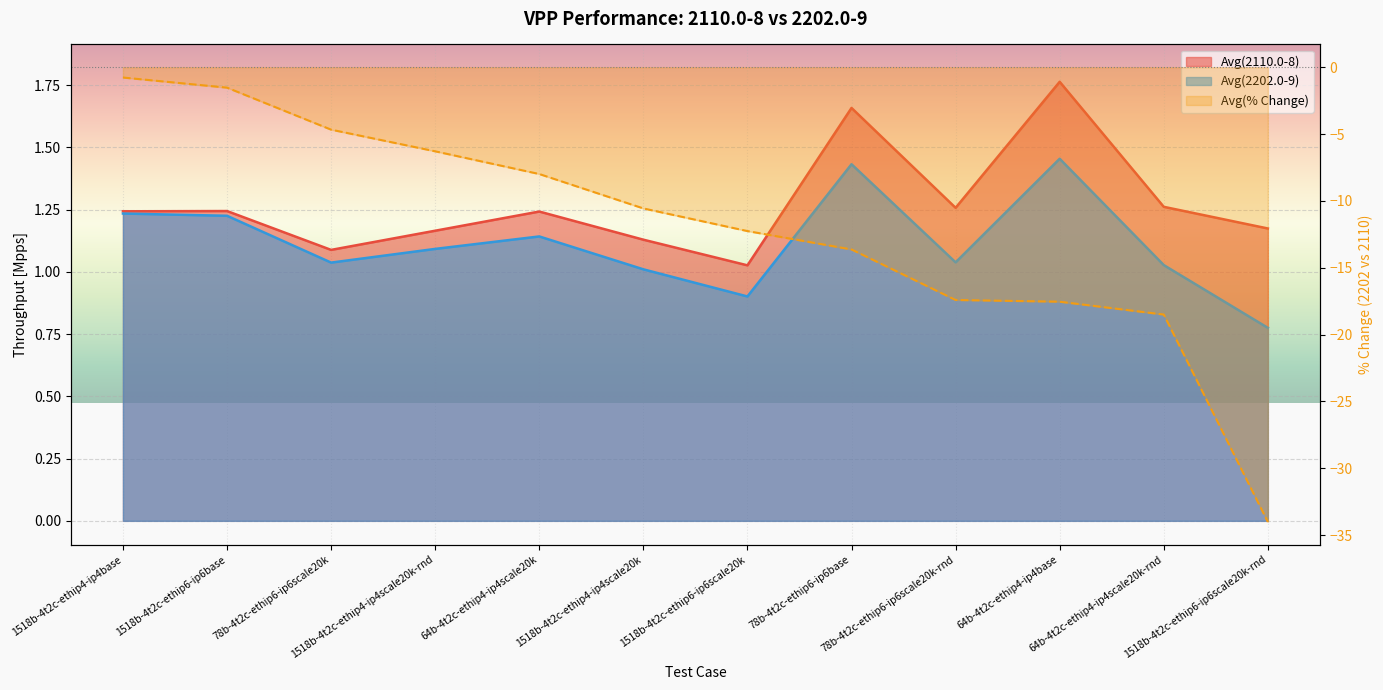

True or false: Avg(2202.0-9) and Avg(2202.0-9 vs 2110.0-8) cross at least once.

False